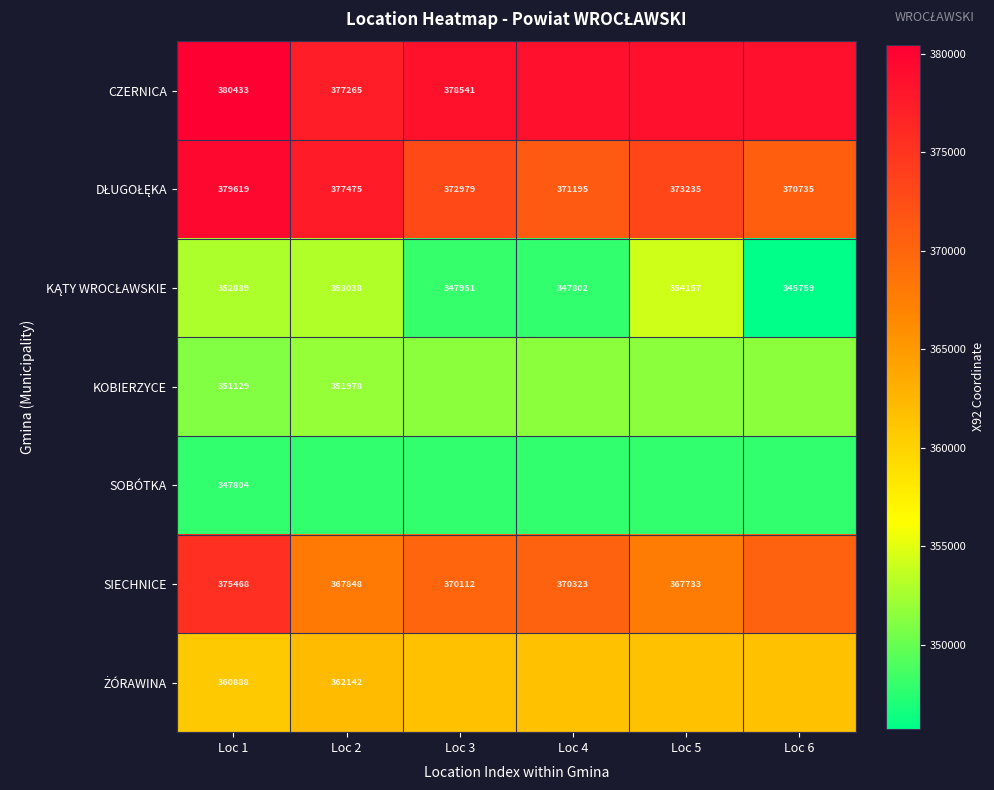

True or false: KOBIERZYCE has a value of 351553.5 at Loc 4.

True